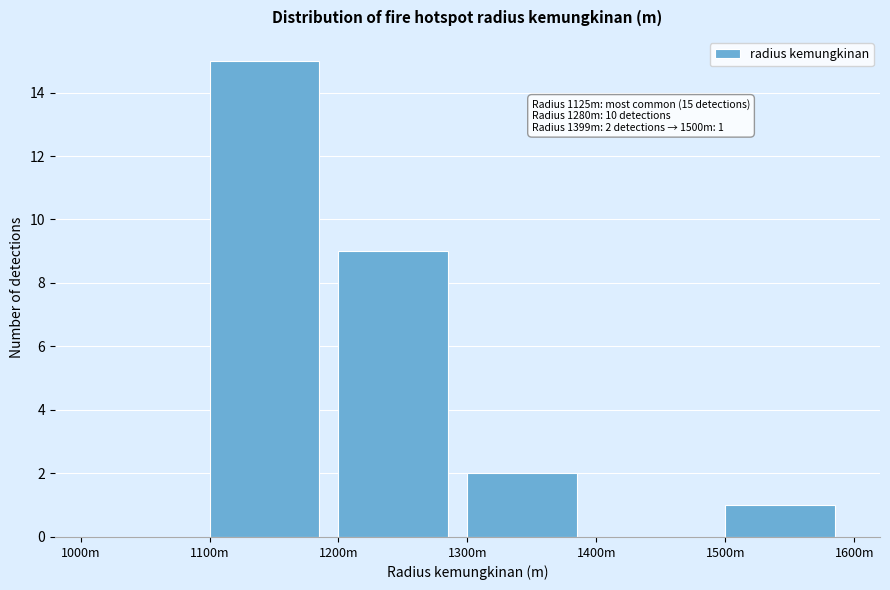

Reading left to right, transcribe all the data shown in this chart.

1000m=0	1100m=15	1200m=9	1300m=2	1400m=0	1500m=1